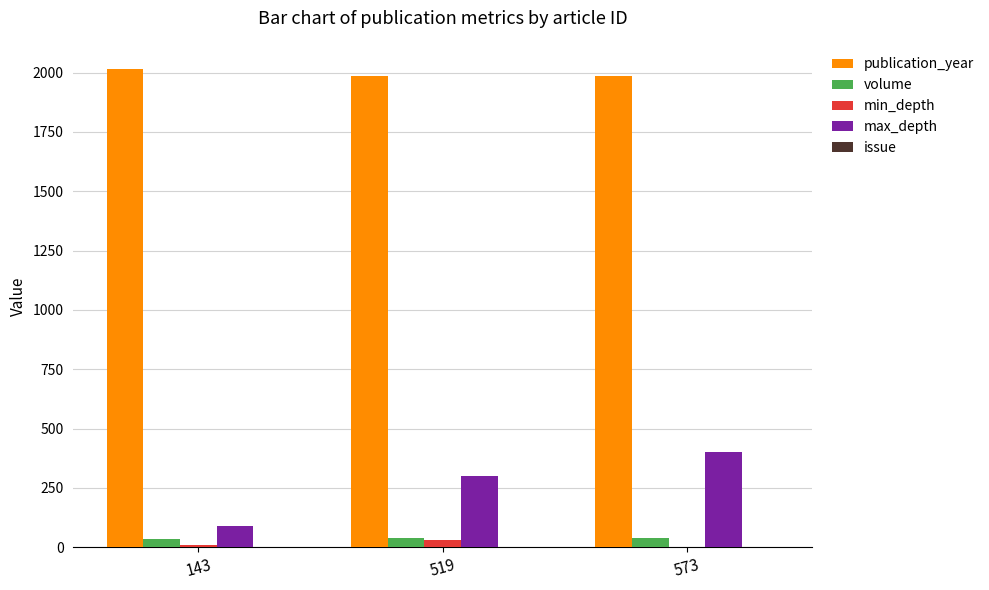

Which series has the widest spread of values?

max_depth